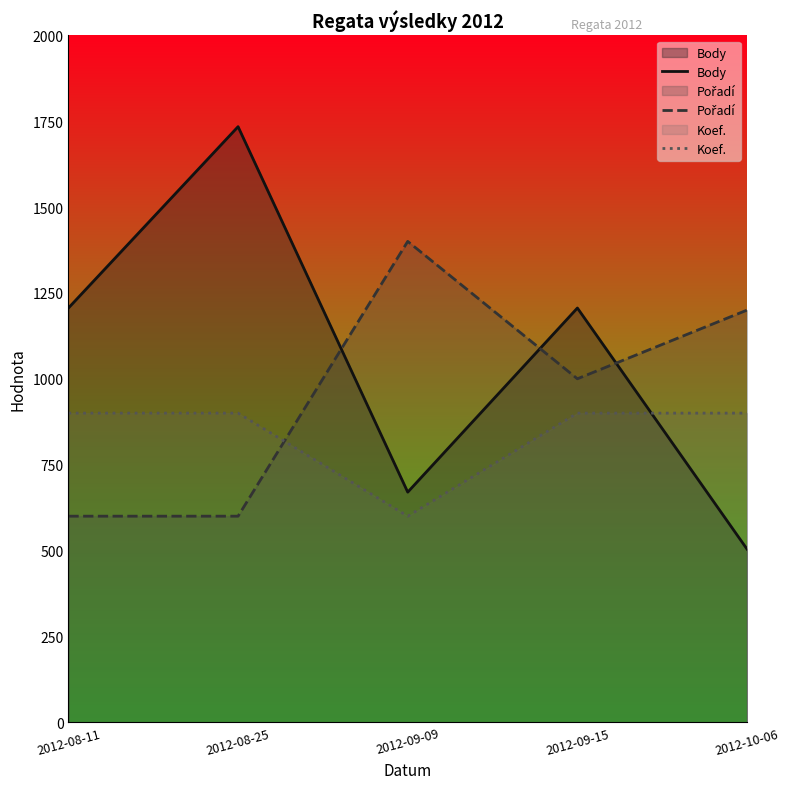

At 2012-09-15, list the series in order from largest to smallest.

Body, Pořadí, Koef.